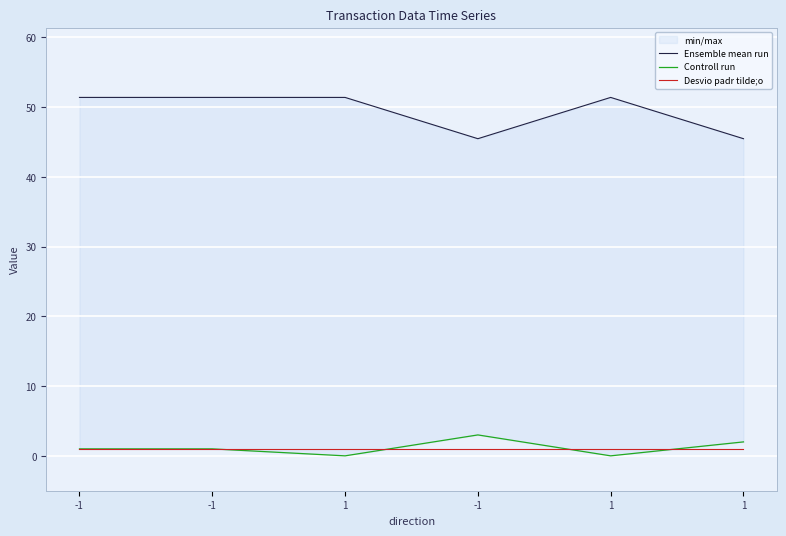

Count the Controll run values in the range 0 to 2.

5